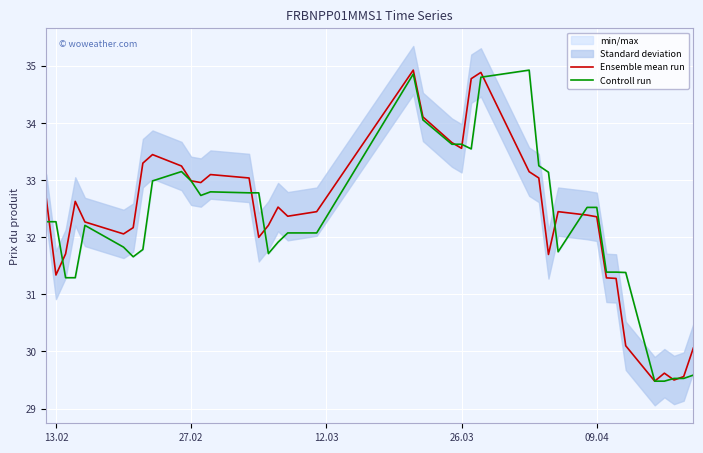

At how many categories does at least one series exceed 34?

5